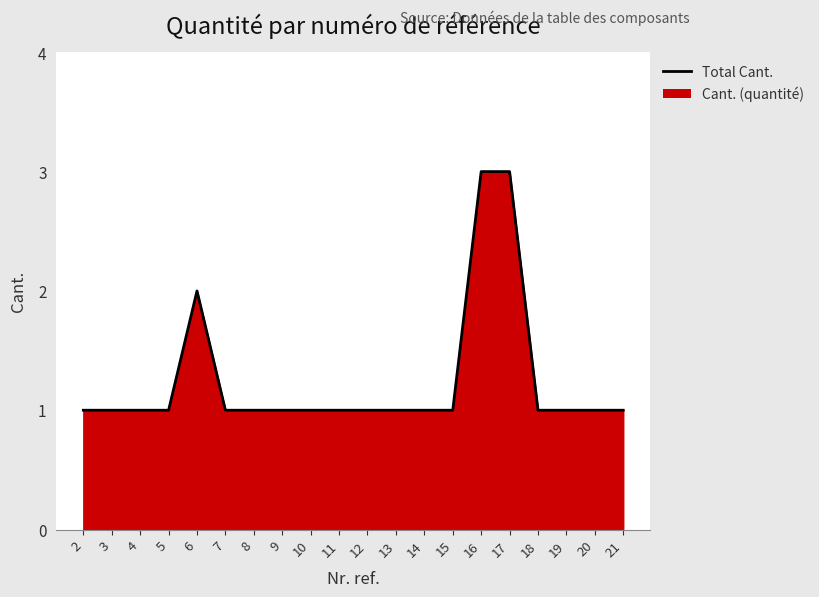

What is the sum of all values?

25